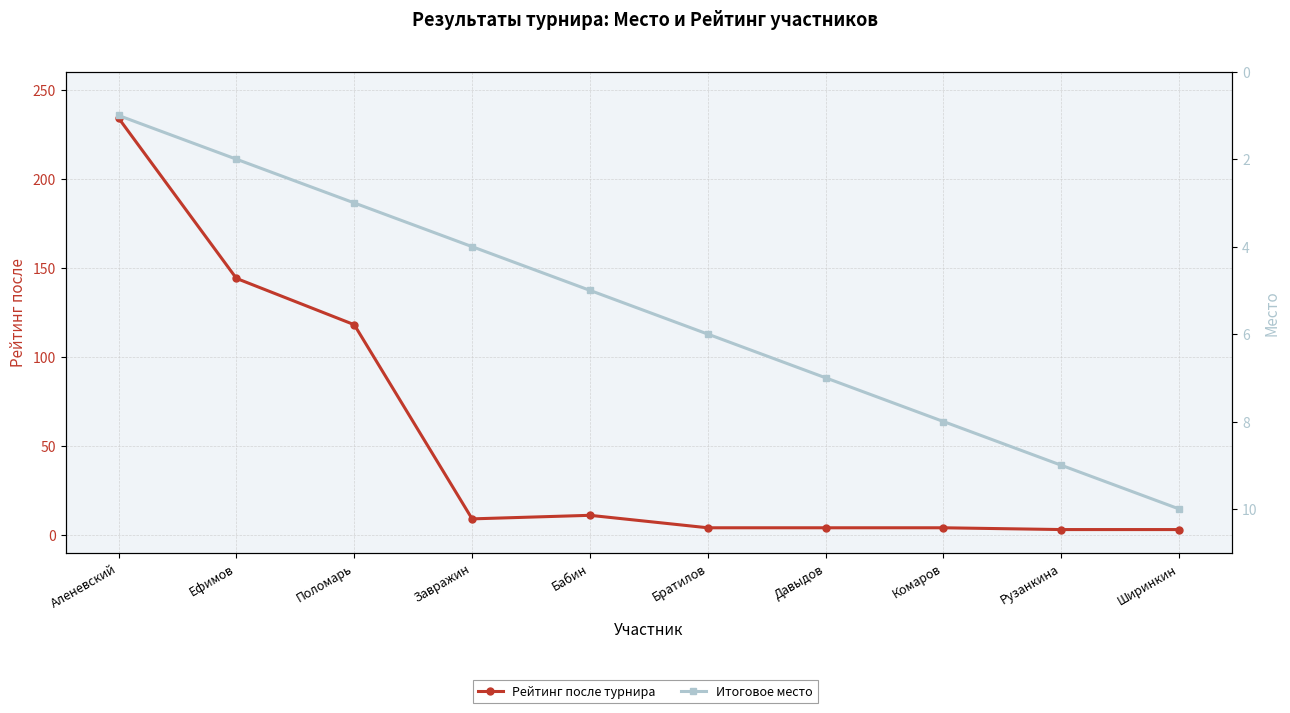

What is the value of the Рейтинг после турнира point at the 2nd from the left?

144